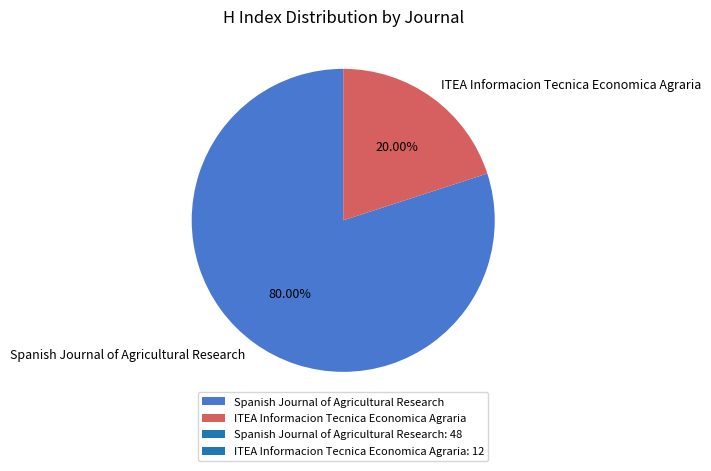

What is the smallest slice in the pie chart?

ITEA Informacion Tecnica Economica Agraria